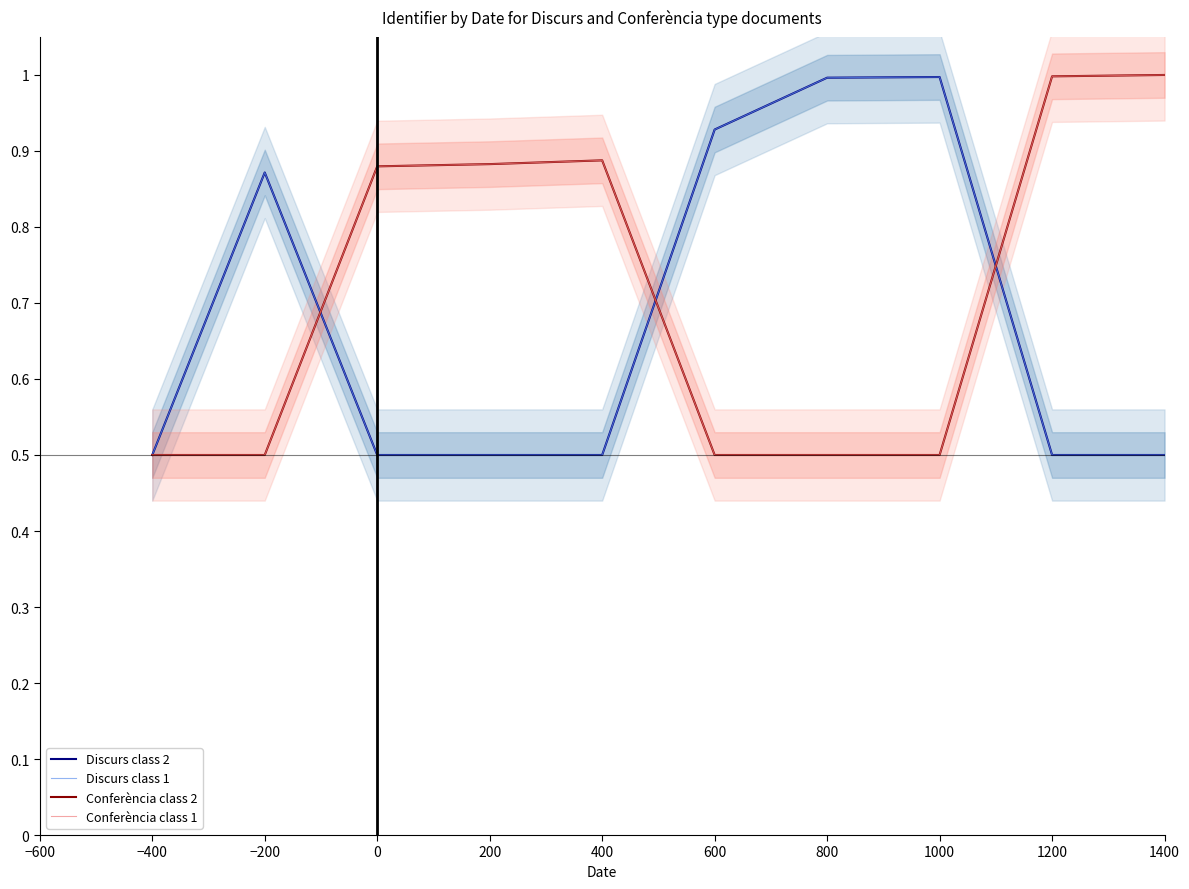

What is the difference between the second highest and minimum values in the Conferència class 1 series?

0.5